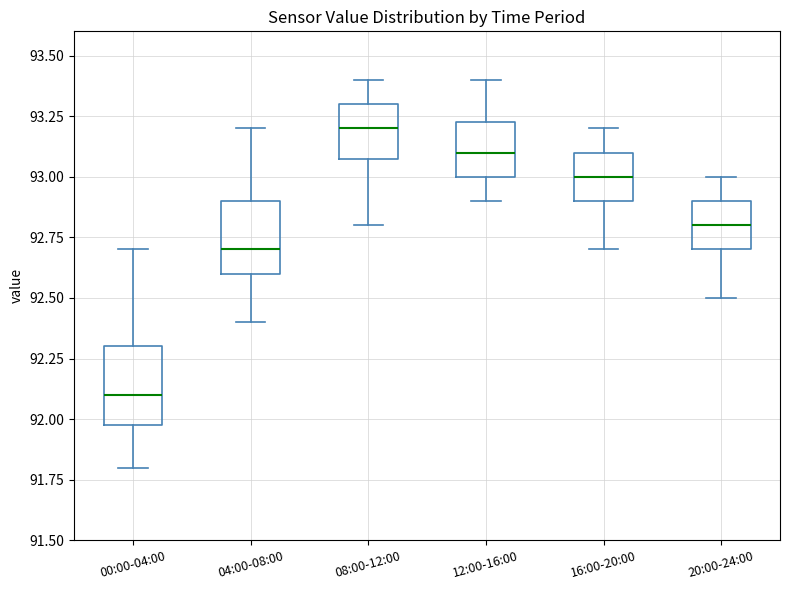

Reading left to right, read every box against the y-axis: the position of its median line, the range the box covers, and the ends of its whiskers. The values are not printed on the chart, so give them approximately, as read against the axis.

00:00-04:00: median 92.10, box 92.00 to 92.30, whiskers 91.80 to 92.70
04:00-08:00: median 92.70, box 92.60 to 92.90, whiskers 92.40 to 93.20
08:00-12:00: median 93.20, box 93.10 to 93.30, whiskers 92.80 to 93.40
12:00-16:00: median 93.10, box 93.00 to 93.25, whiskers 92.90 to 93.40
16:00-20:00: median 93.00, box 92.90 to 93.10, whiskers 92.70 to 93.20
20:00-24:00: median 92.80, box 92.70 to 92.90, whiskers 92.50 to 93.00